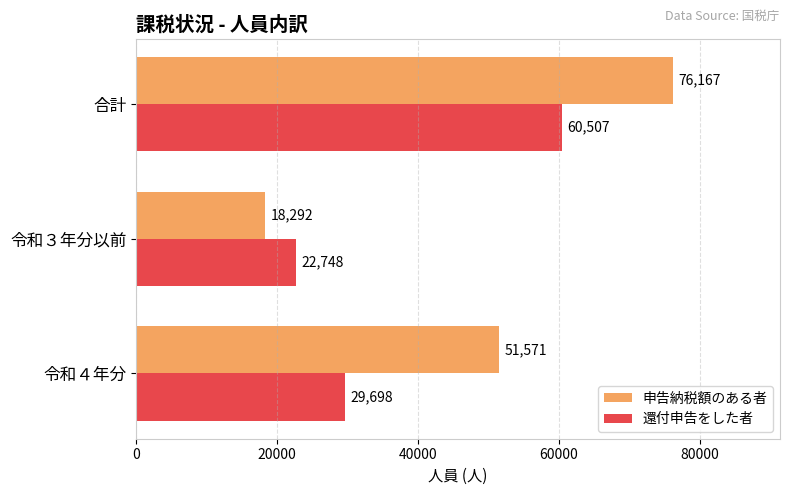

Is it true that 還付申告をした者 equals 9582 at 令和４年分?

False